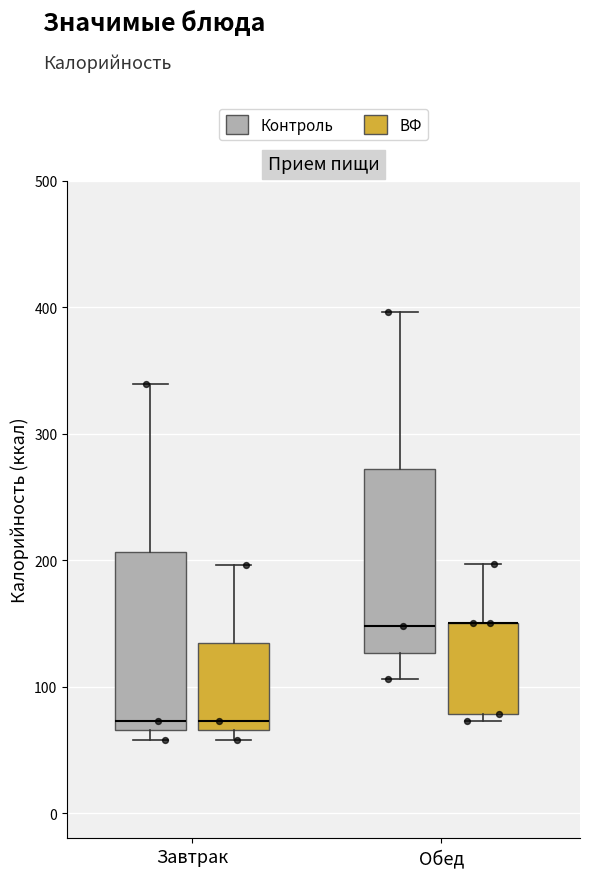

Where does the upper whisker of the box for Обед (ВФ) end on the y-axis? The values are not printed on the chart, so give them approximately, as read against the axis.

200